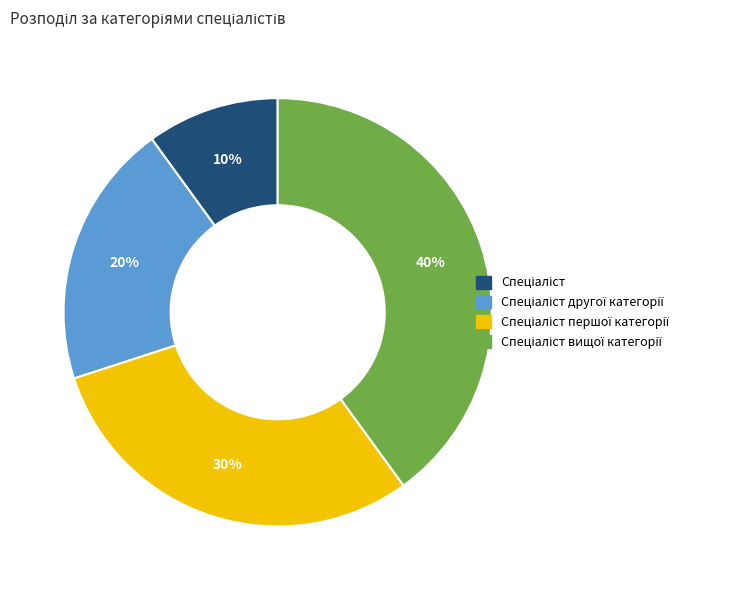

To the nearest percent, what is the difference between the largest and smallest slice percentages?

30%